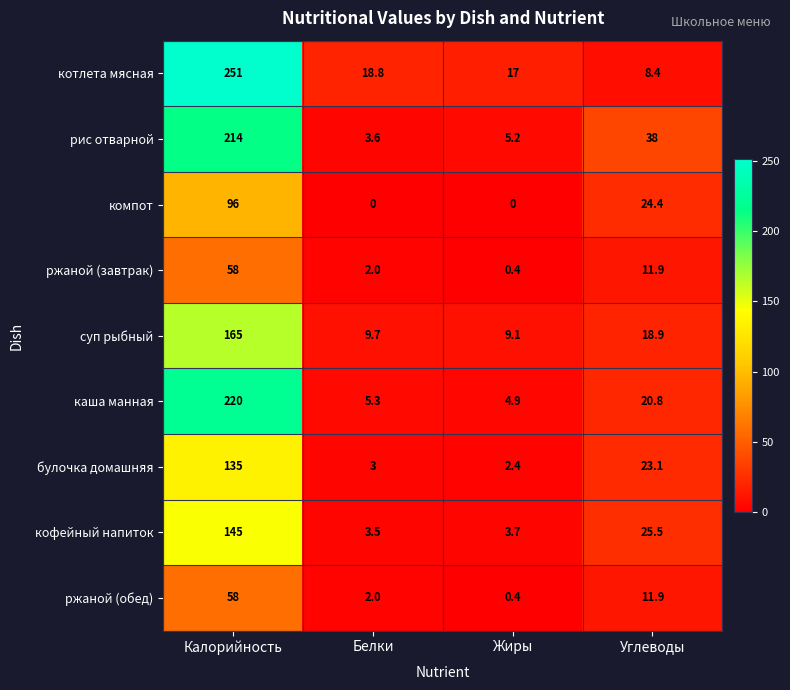

At which label does ржаной (обед) reach its minimum?

Жиры